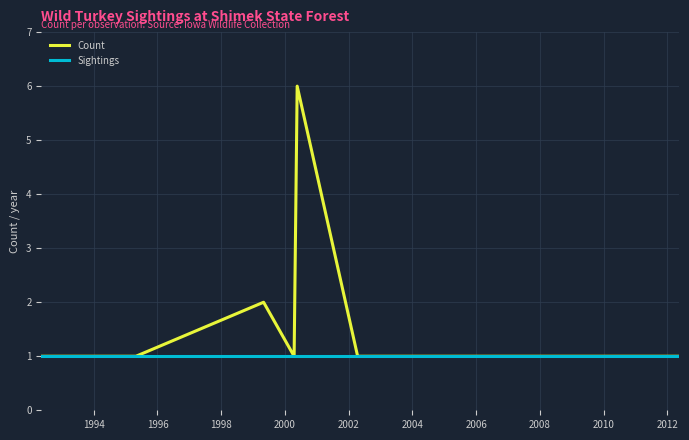

Which series has the largest total across all categories?

Count